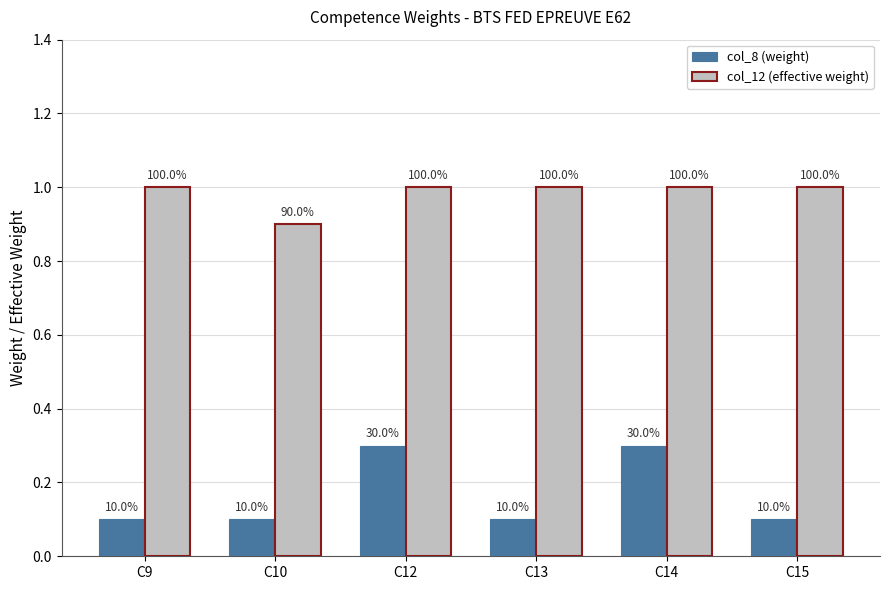

How many bars are there in total?

12